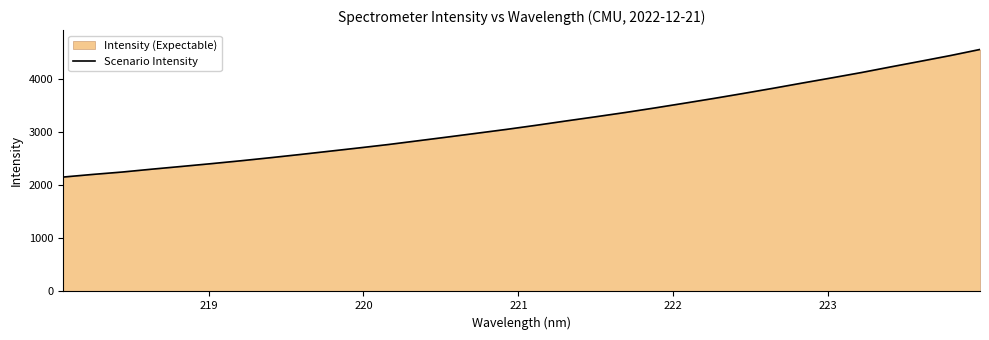

What is the greatest value displayed?

4566.3